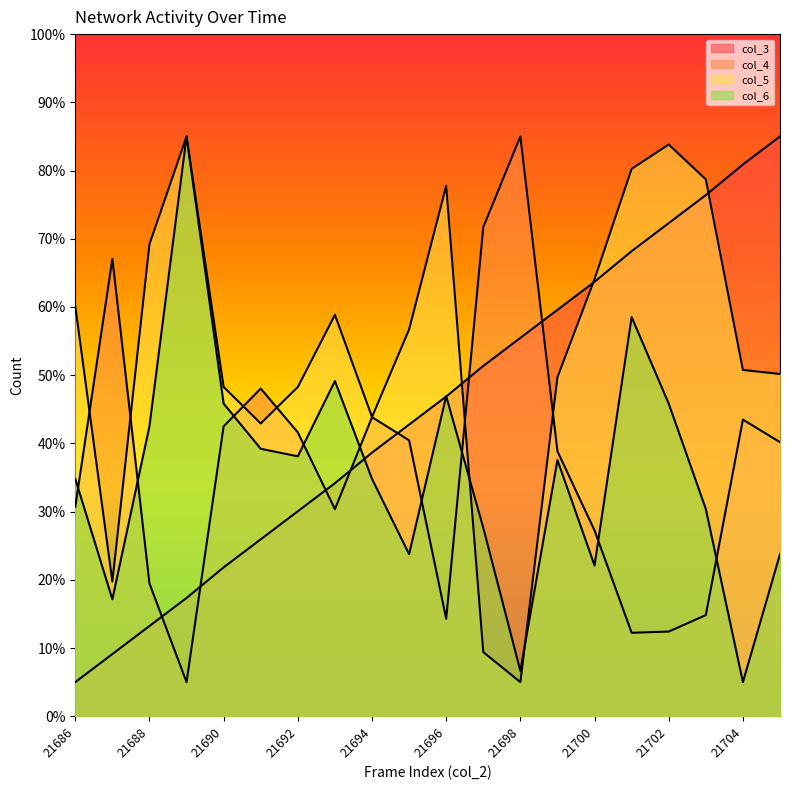

Where is col_3 nearest to the value 45?

21696